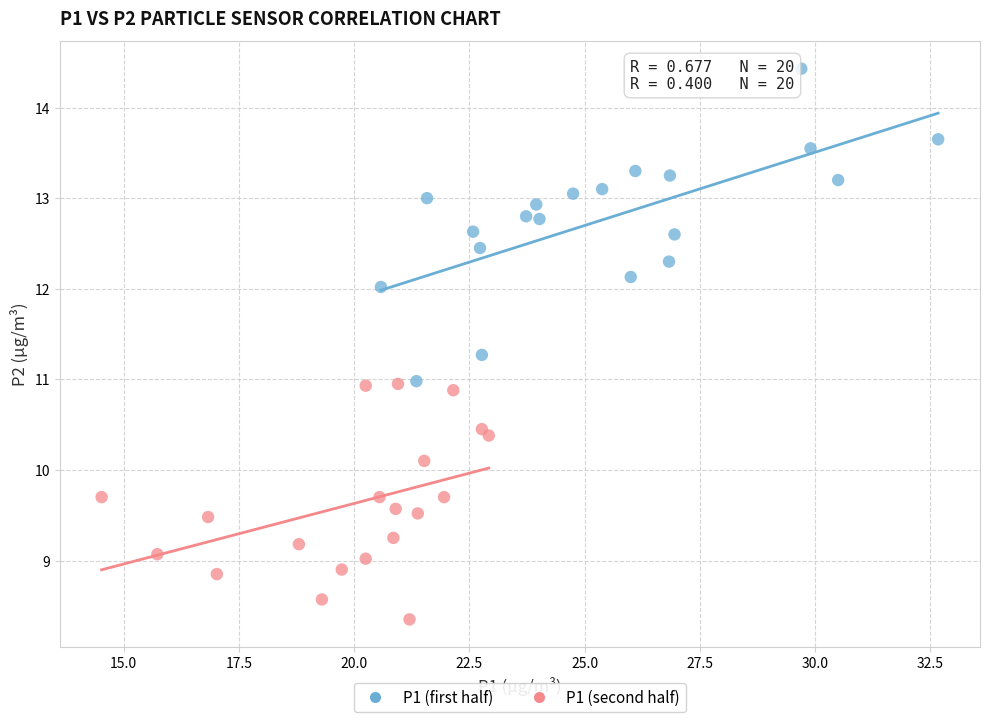

Which series has the widest spread of Y values?

P1 (first half)